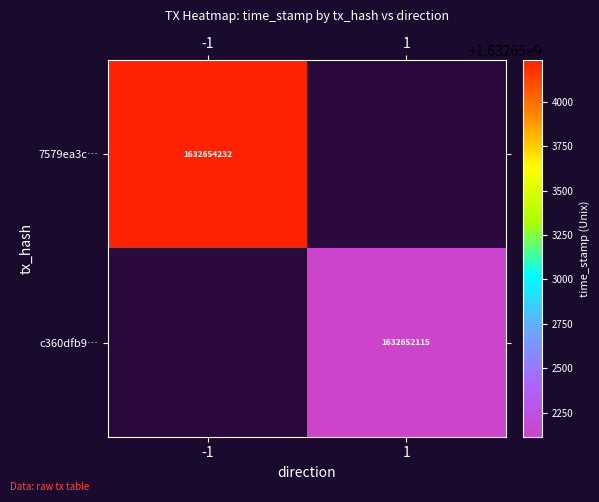

How many values in 7579ea3c… are above zero?

1